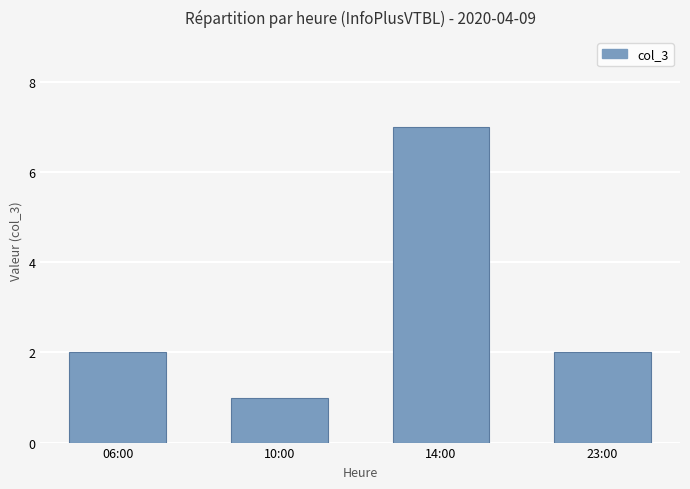

What is the sum of all values?

12